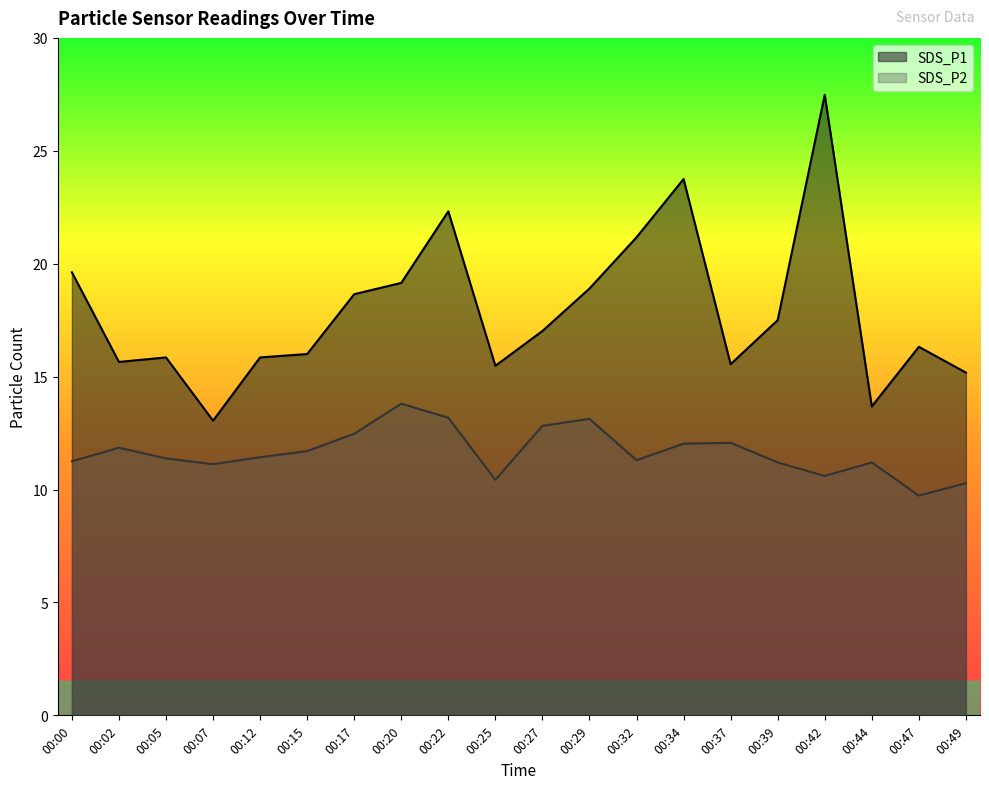

Reading right to left, list all the values displayed in this chart.

SDS_P1: 15.2	16.3	13.7	27.5	17.5	15.6	23.8	21.2	18.9	17.0	15.5	22.3	19.1	18.6	16.0	15.8	13.1	15.8	15.7	19.6
SDS_P2: 10.3	9.7	11.2	10.6	11.2	12.1	12.0	11.3	13.1	12.8	10.4	13.2	13.8	12.5	11.7	11.4	11.1	11.4	11.8	11.2